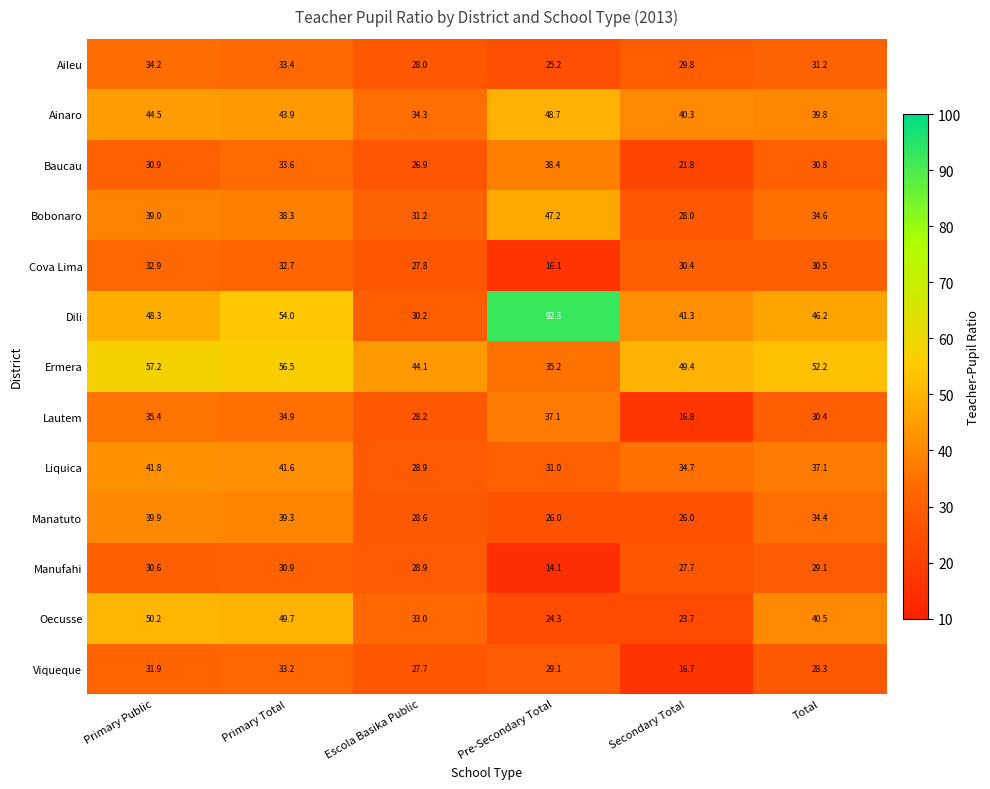

At how many categories does at least one series exceed 43?

6